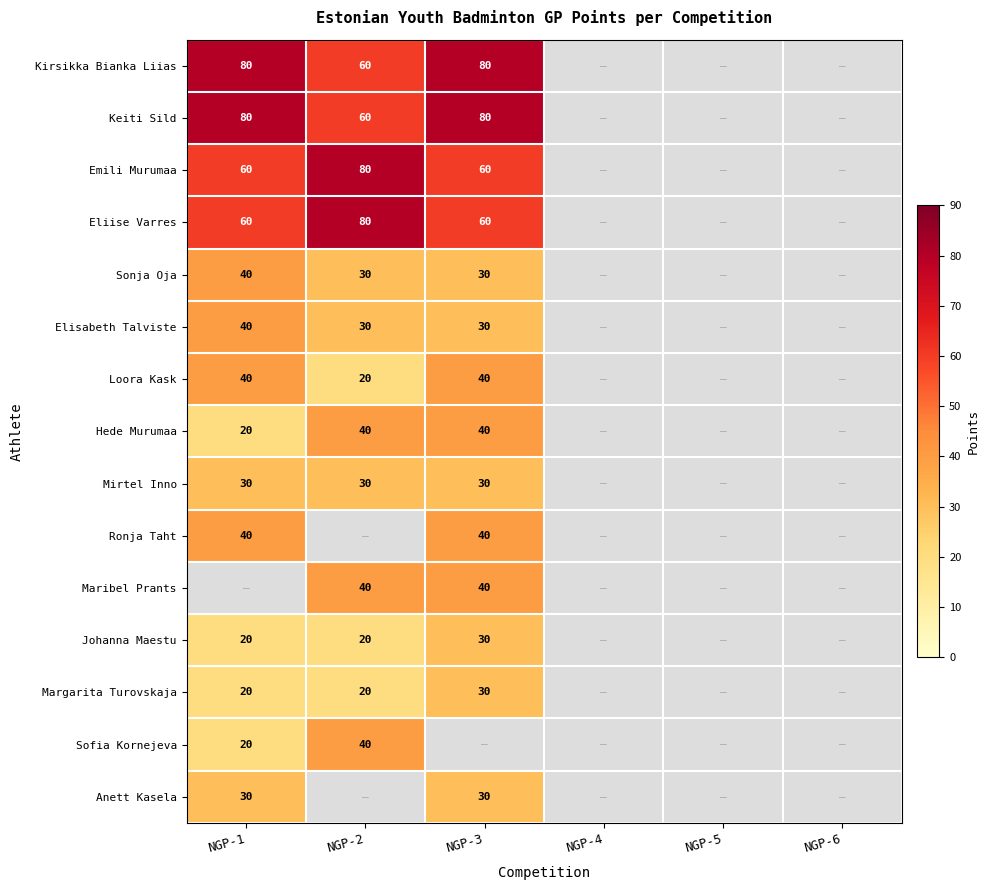

The Keiti Sild series shows 80 at NGP-3. True or false?

True